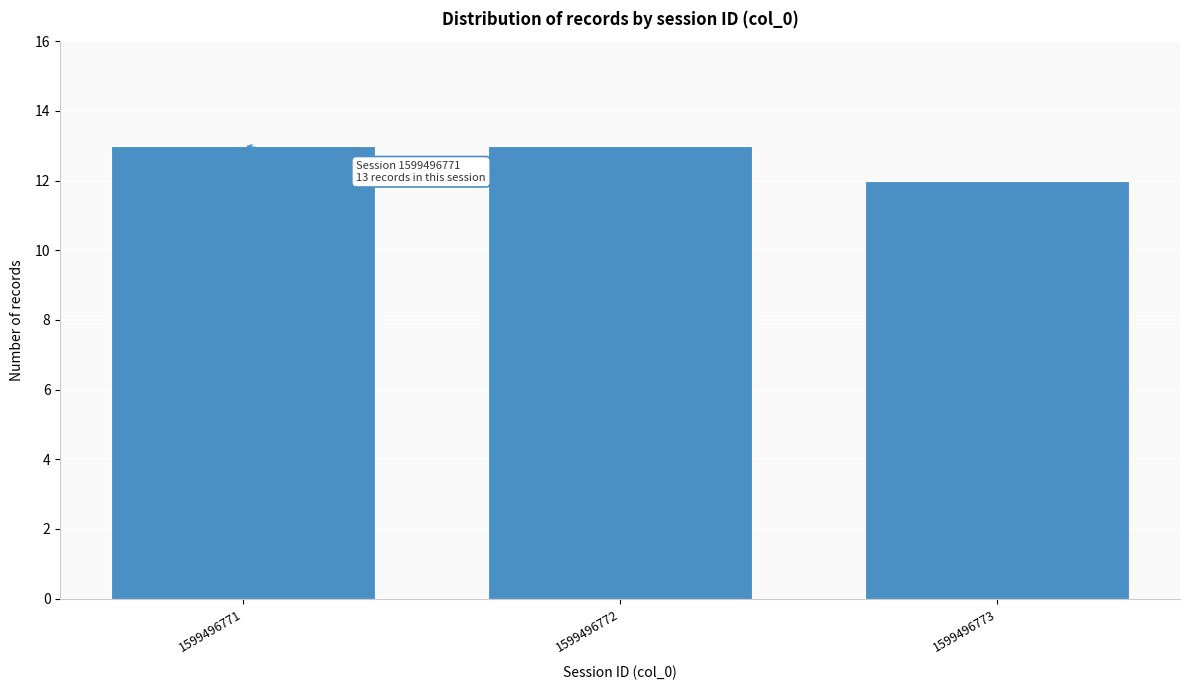

Reading right to left, extract all data points from this chart.

1599496773=12	1599496772=13	1599496771=13